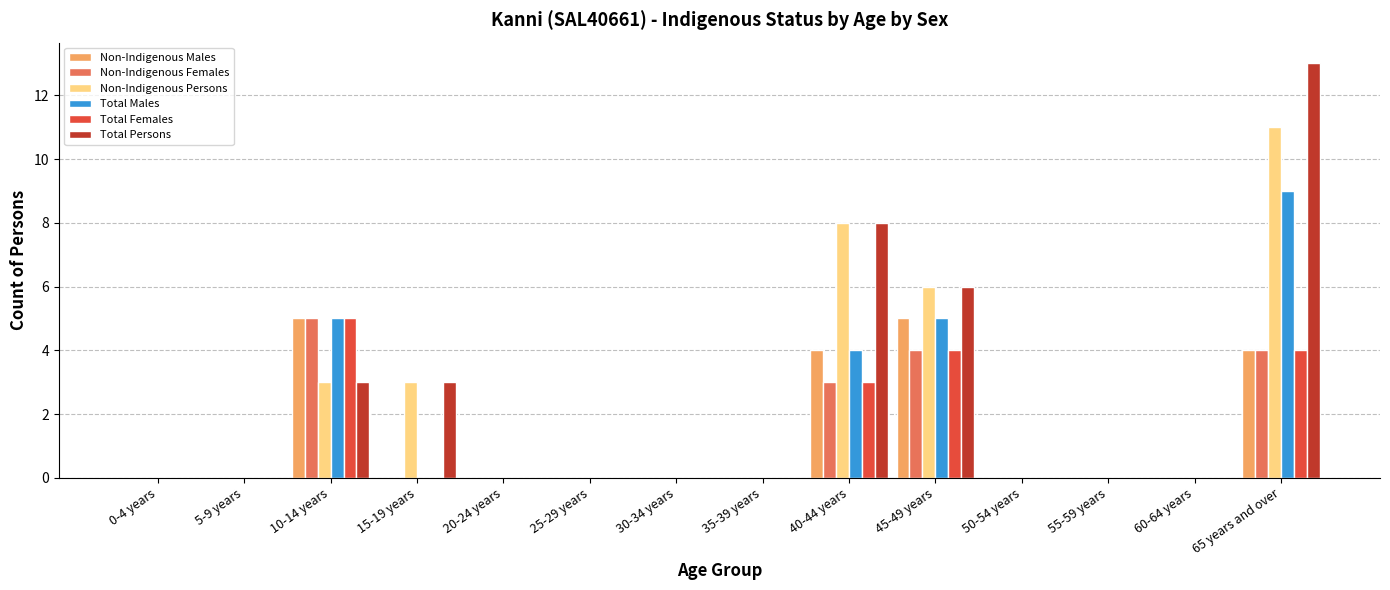

How many Total Females values are between 0 and 3?

11